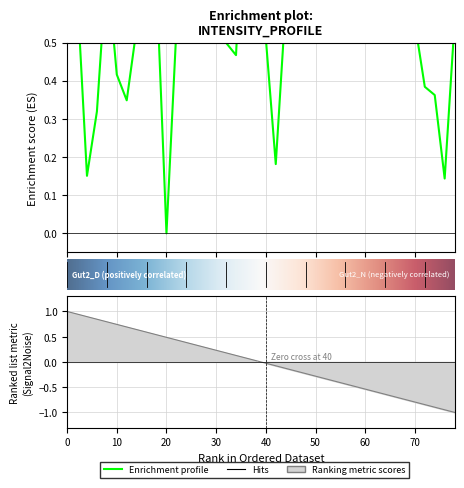

The value at 11 is 0.9. True or false?

False